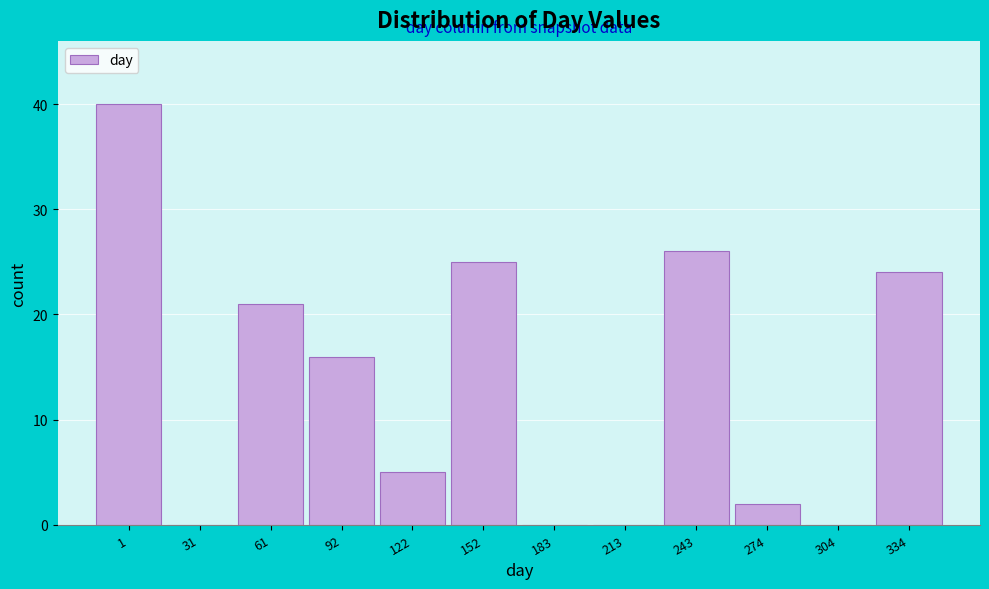

Reading right to left, extract all data points from this chart.

334=24	304=0	274=2	243=26	213=0	183=0	152=25	122=5	92=16	61=21	31=0	1=40